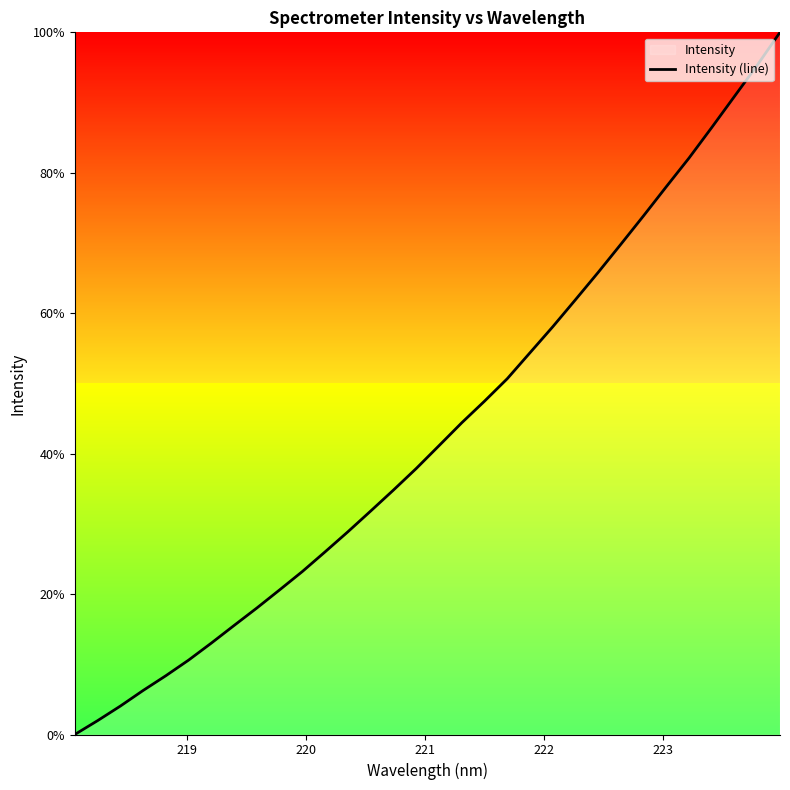

Does the chart have visible grid lines?

No